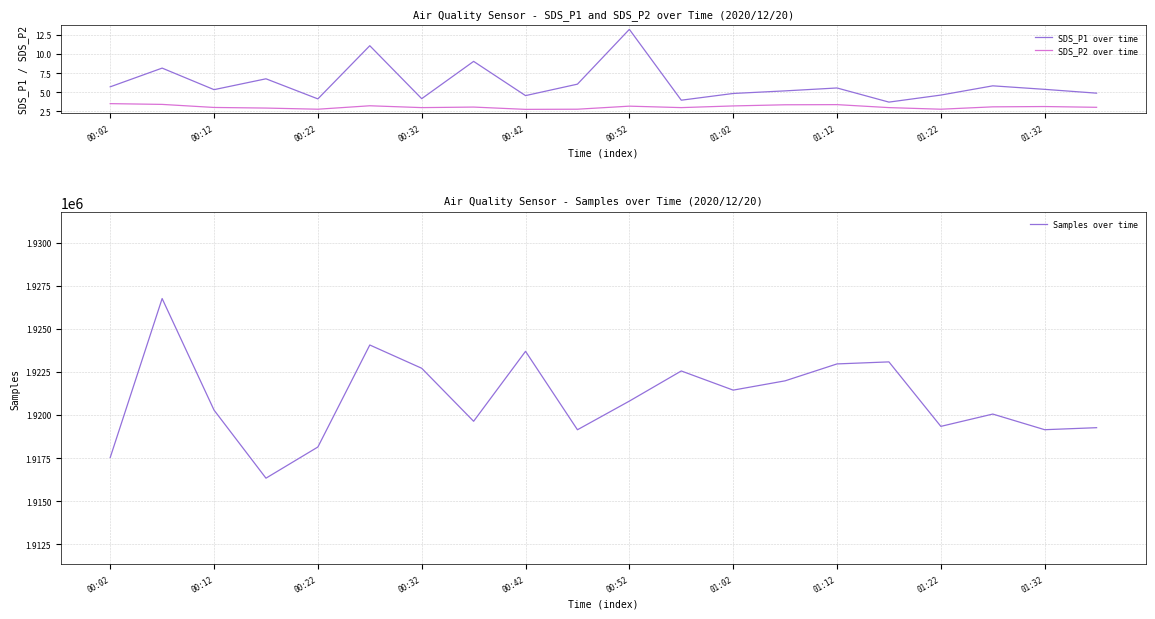

What is the spread (max minus min) of values at 13?

1921978.6